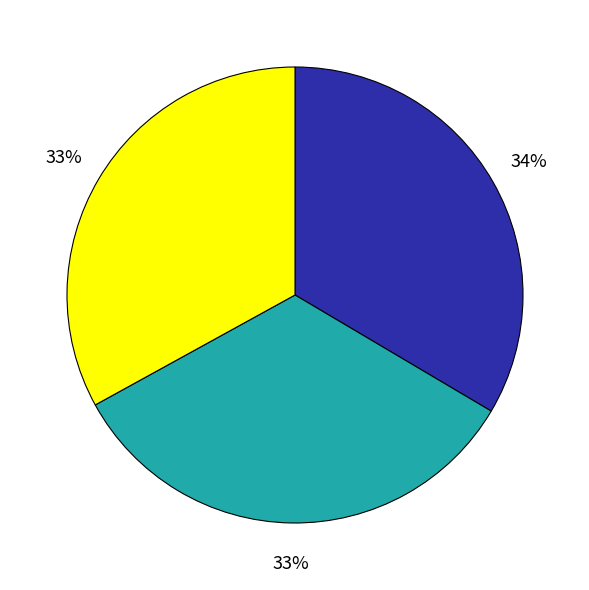

Does any single category account for the majority?

No